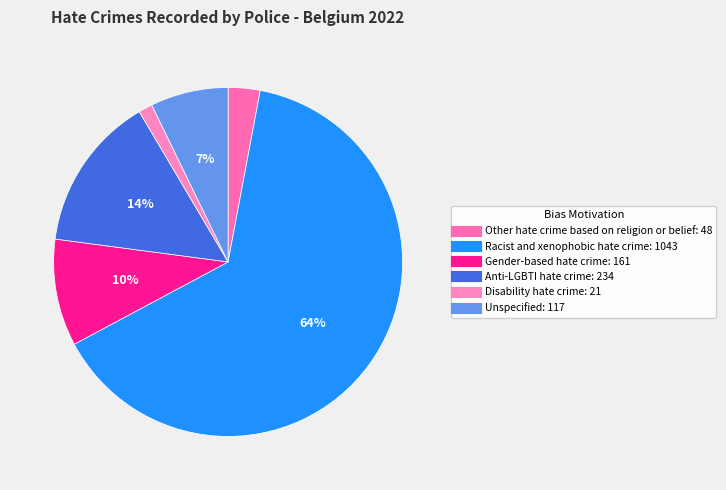

Rank the categories by value from highest to lowest.

Racist and xenophobic hate crime, Anti-LGBTI hate crime, Gender-based hate crime, Unspecified, Other hate crime based on religion or belief, Disability hate crime